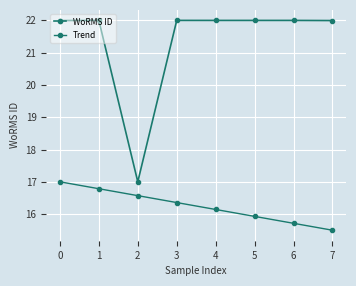

True or false: Trend and WoRMS ID intersect in this chart.

False